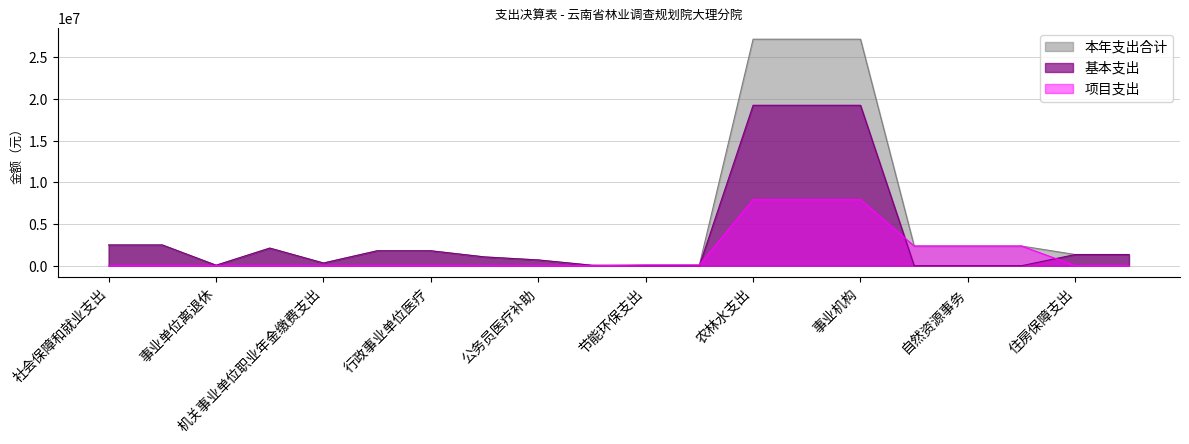

How many values in the 基本支出 series are below 1340733?

10